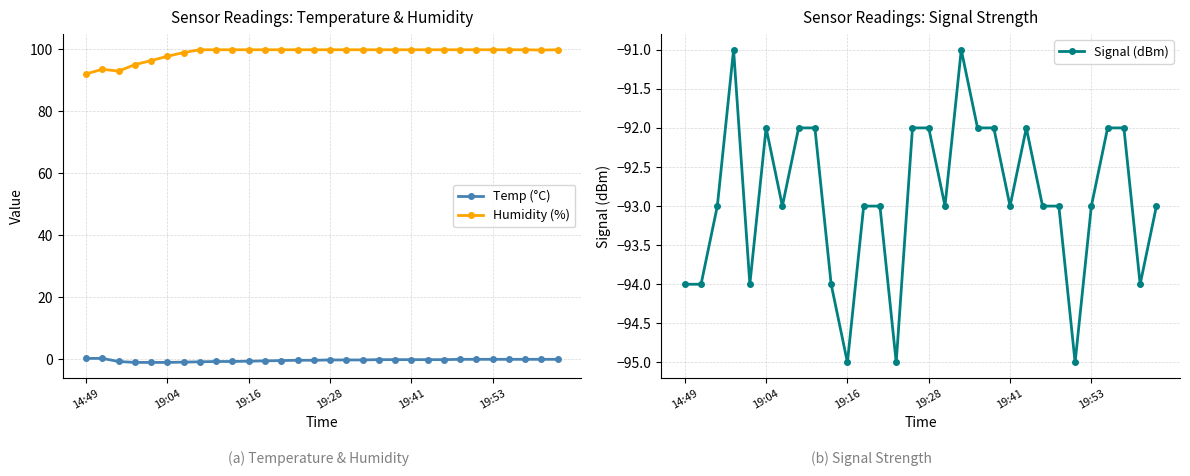

Is it true that Signal (dBm) equals -92.0 at 27?

True